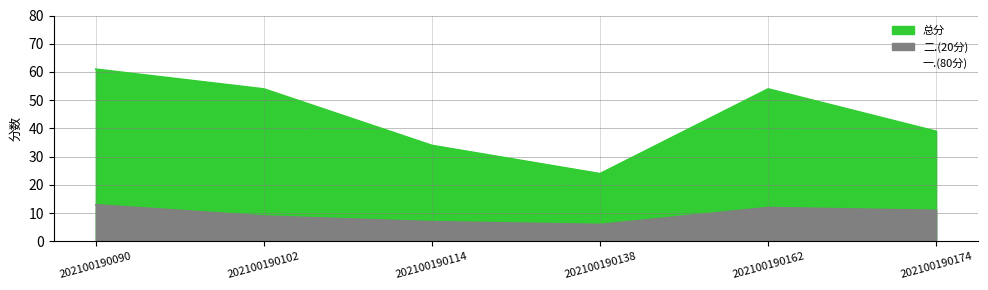

At which category does 总分 reach its first local valley?

202100190138